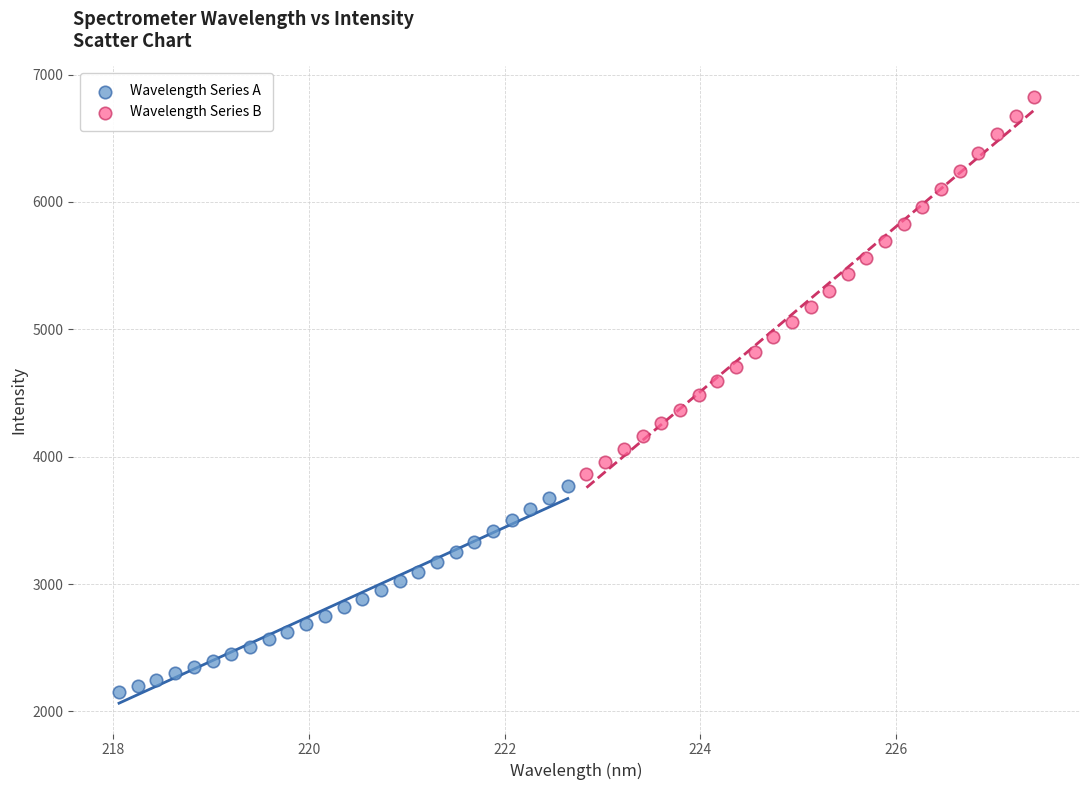

Which series contains the lowest Y value?

Wavelength Series A